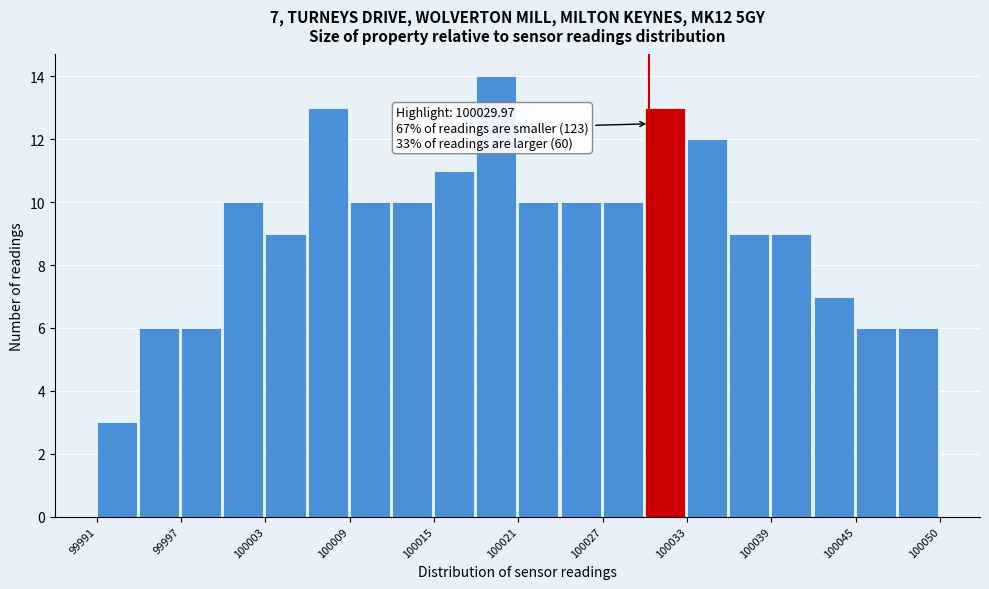

Around what value on the x-axis is the tallest bar? Give the approximate position of its centre, as read against the axis.

100019